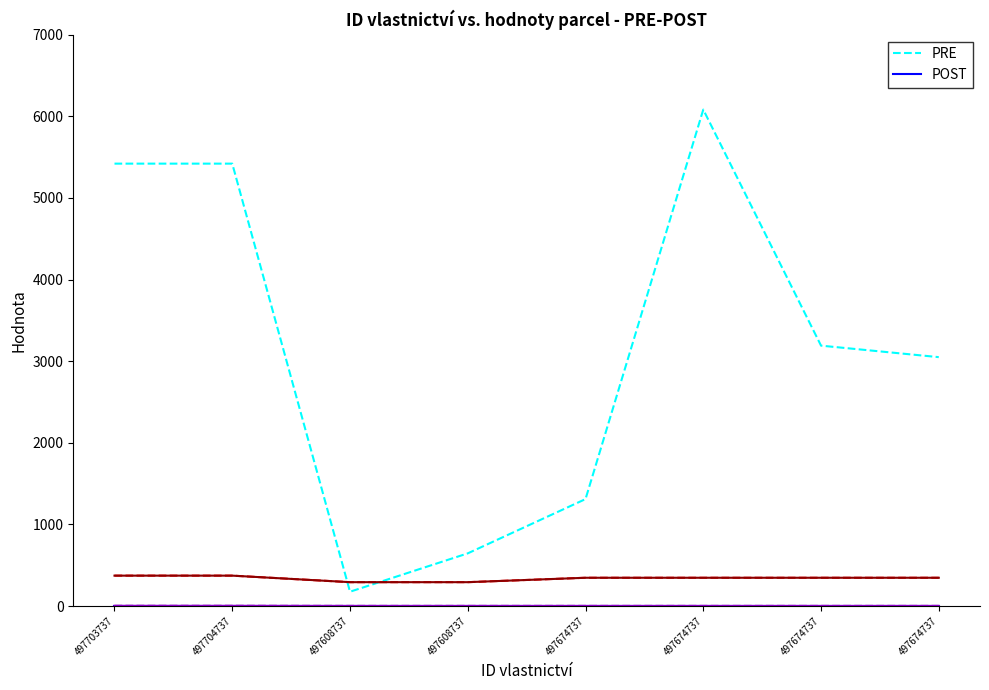

At which category is the sum across all series the highest?

497674737